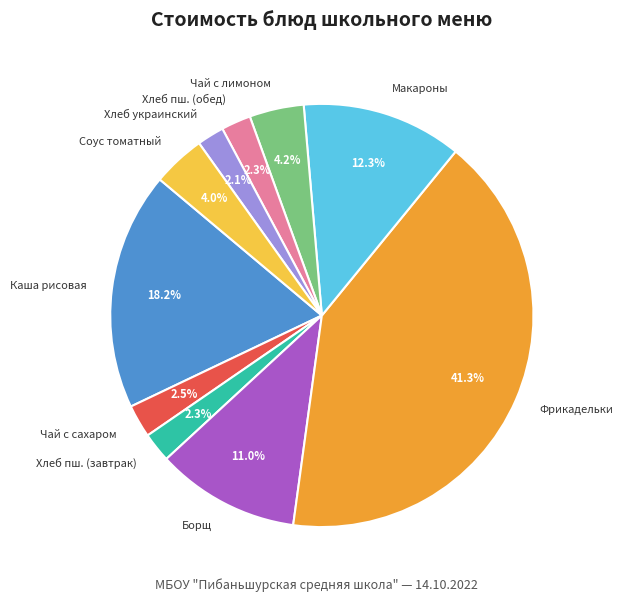

Does Хлеб пш. (завтрак) account for over 50% of the chart?

No